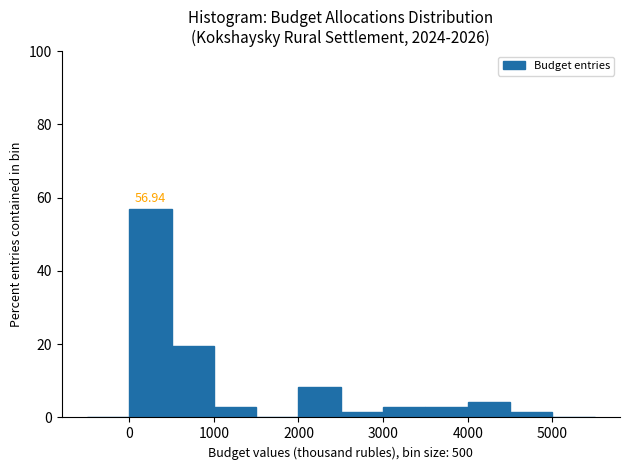

Over which range of the x-axis is the bar tallest?

0 to 500